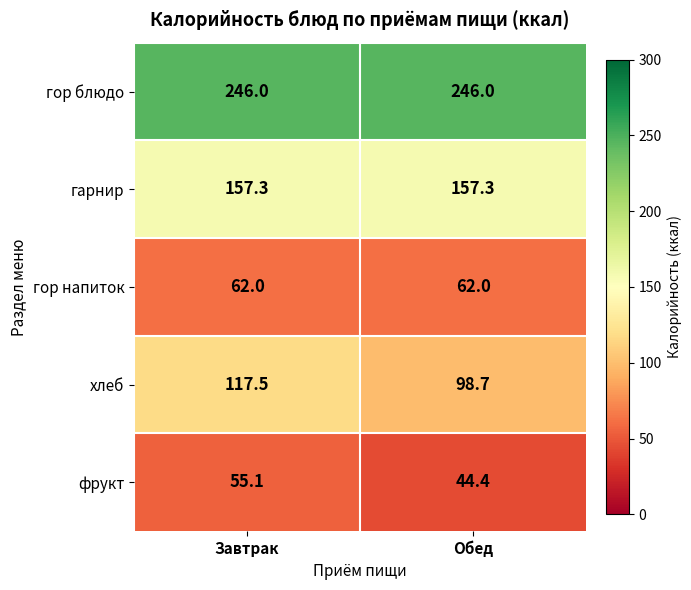

Count the number of categories in the chart.

2